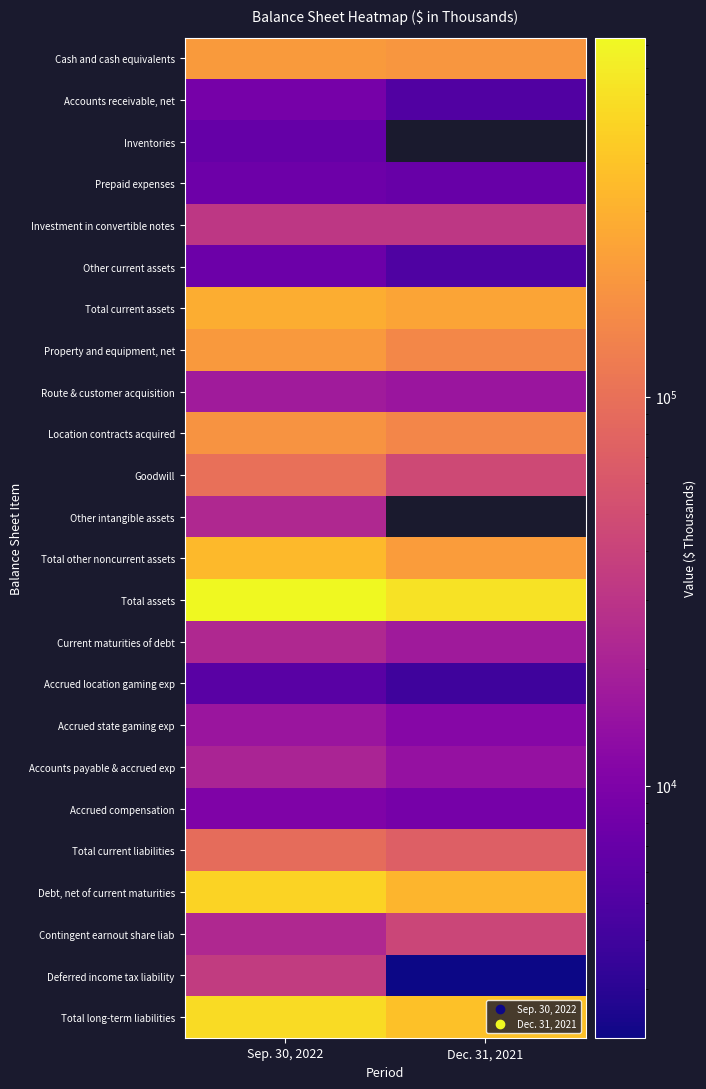

The value of Accrued location gaming exp at Sep. 30, 2022 is 5763.0. True or false?

True